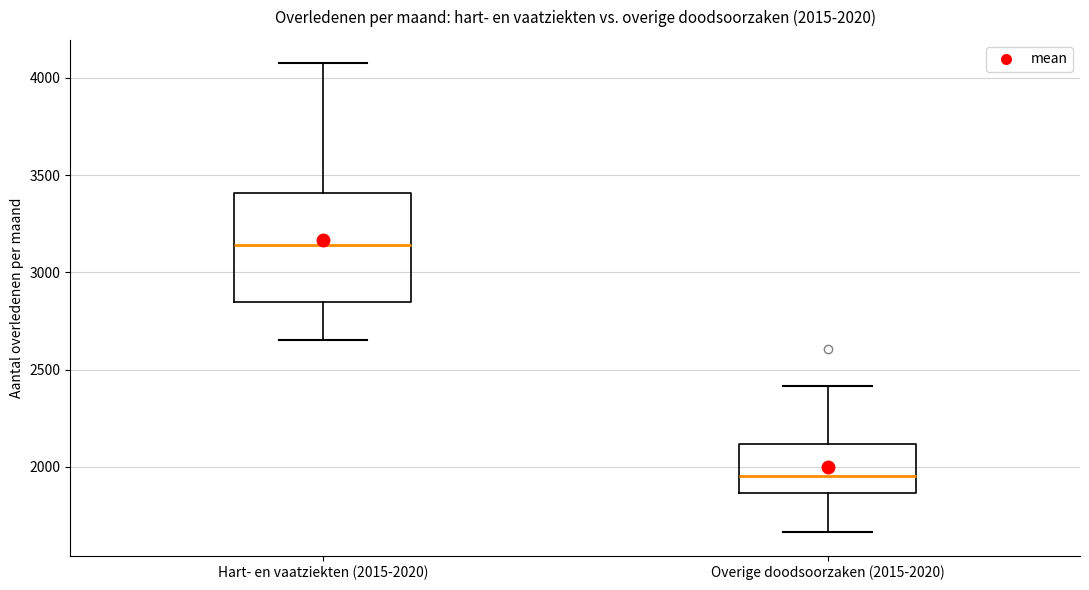

Which box is the tallest, from its lower edge to its upper edge?

Hart- en vaatziekten (2015-2020)